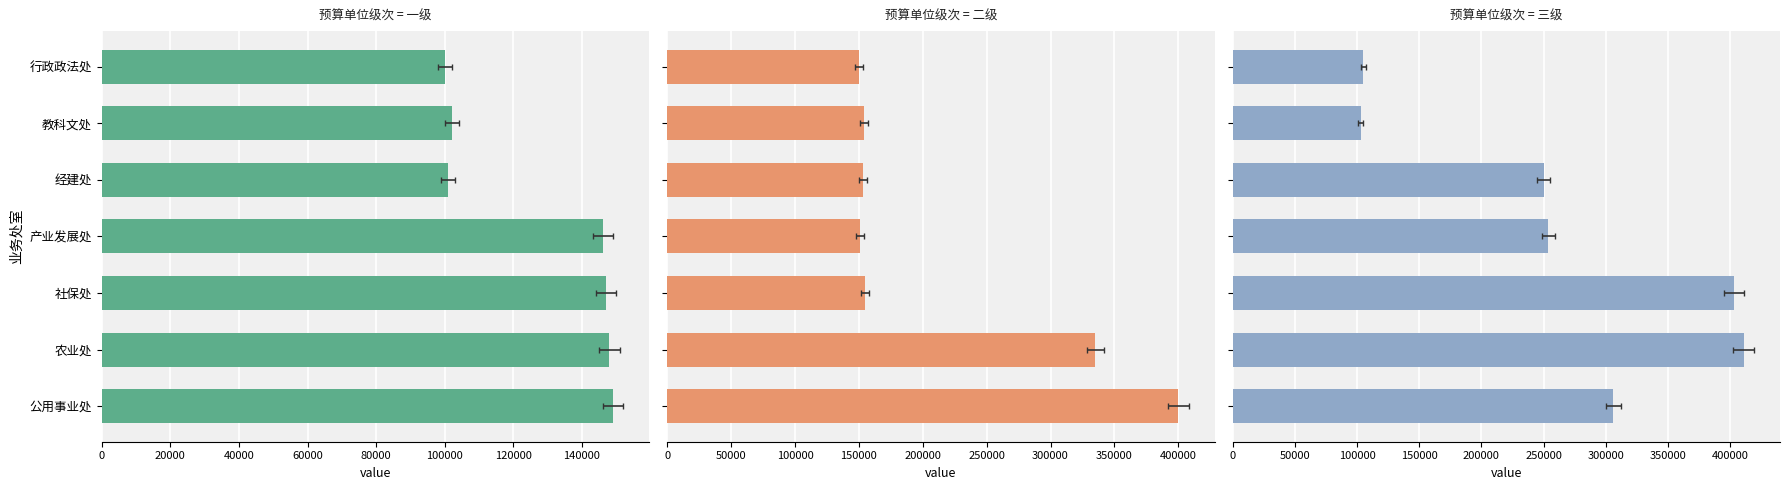

Reading left to right, list all the values displayed in this chart.

一级: 100001	102001	101001	146001	147001	148001	149001
二级: 150001	154001	153001	151001	155001	335001	400001
三级: 105001	103001	250001	254001	403001	411001	306001